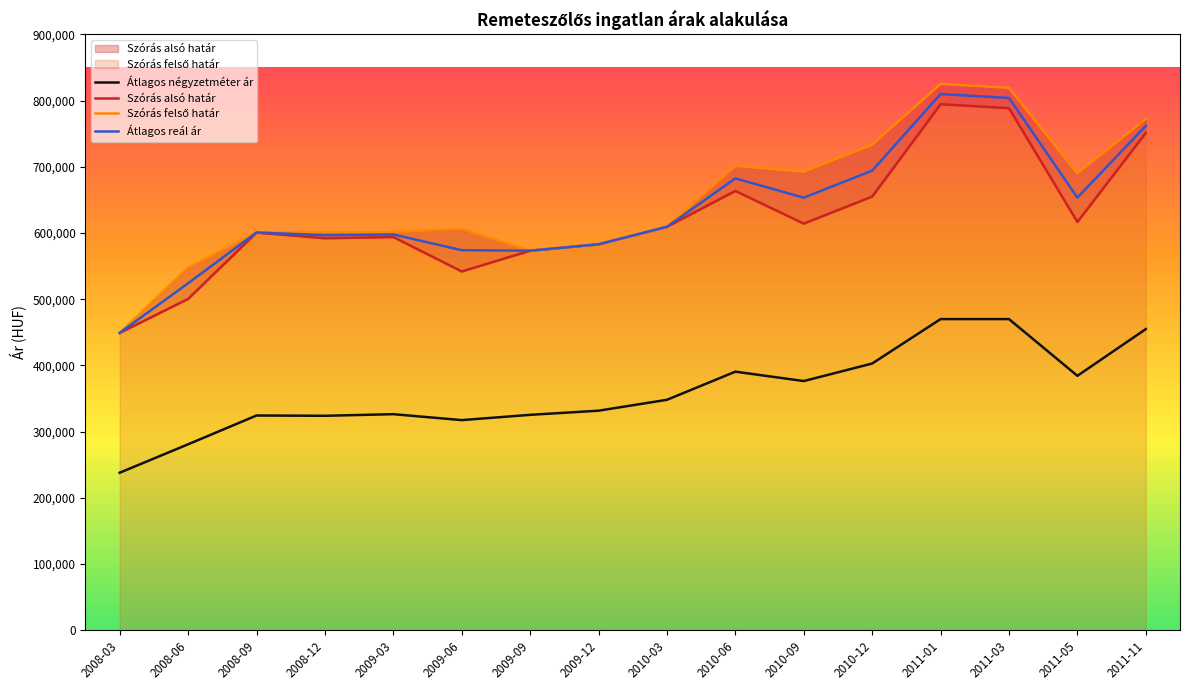

At which label does Szórás felső határ first exceed 609372?

2010-06